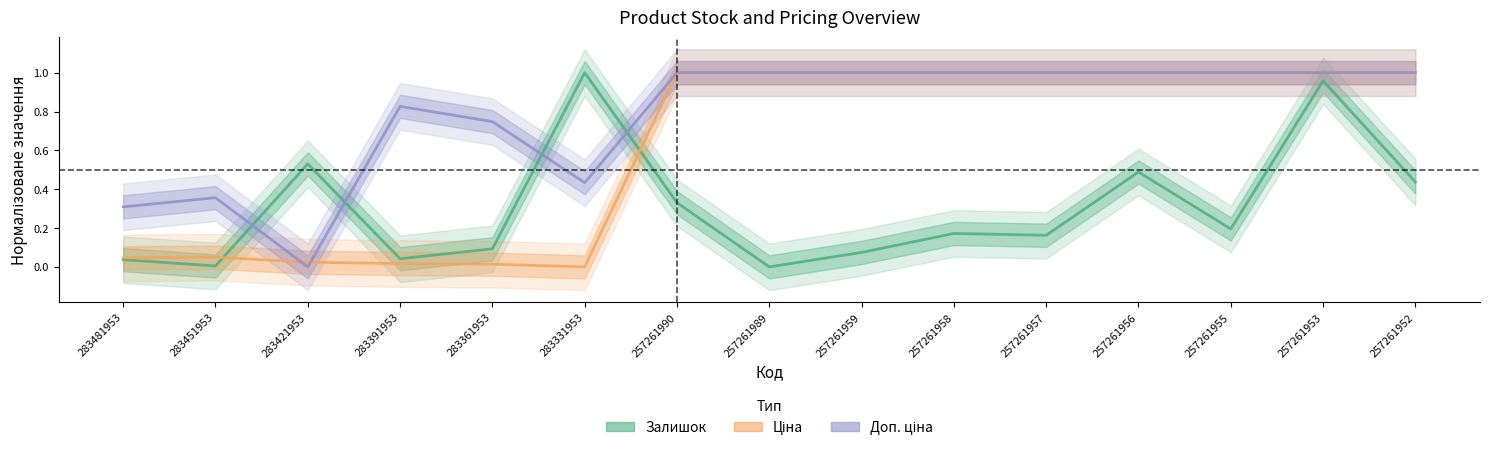

True or false: Залишок has a value of 0.0 at 283361953.

False